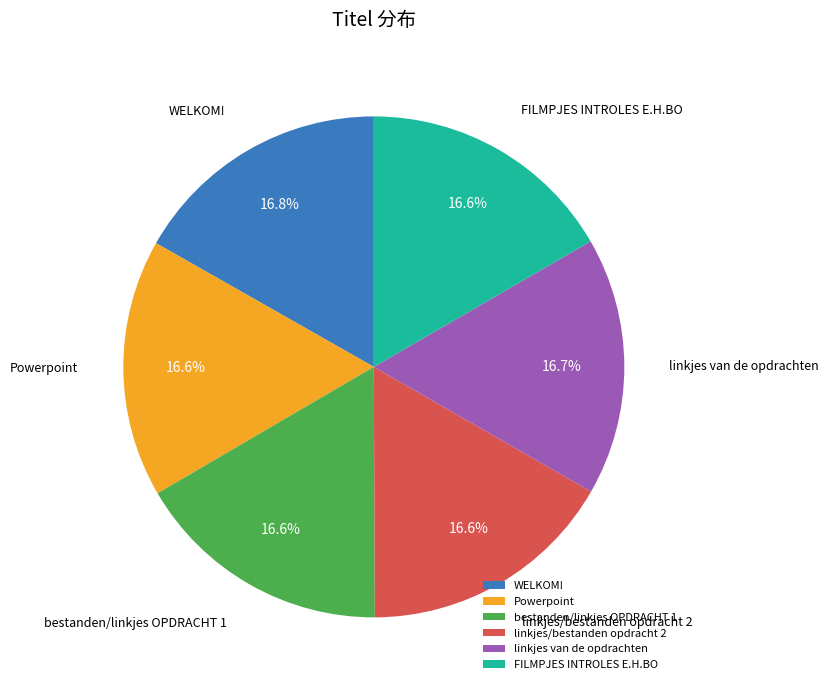

Approximately how many times larger is the value at FILMPJES INTROLES E.H.BO compared to Powerpoint?

1.0